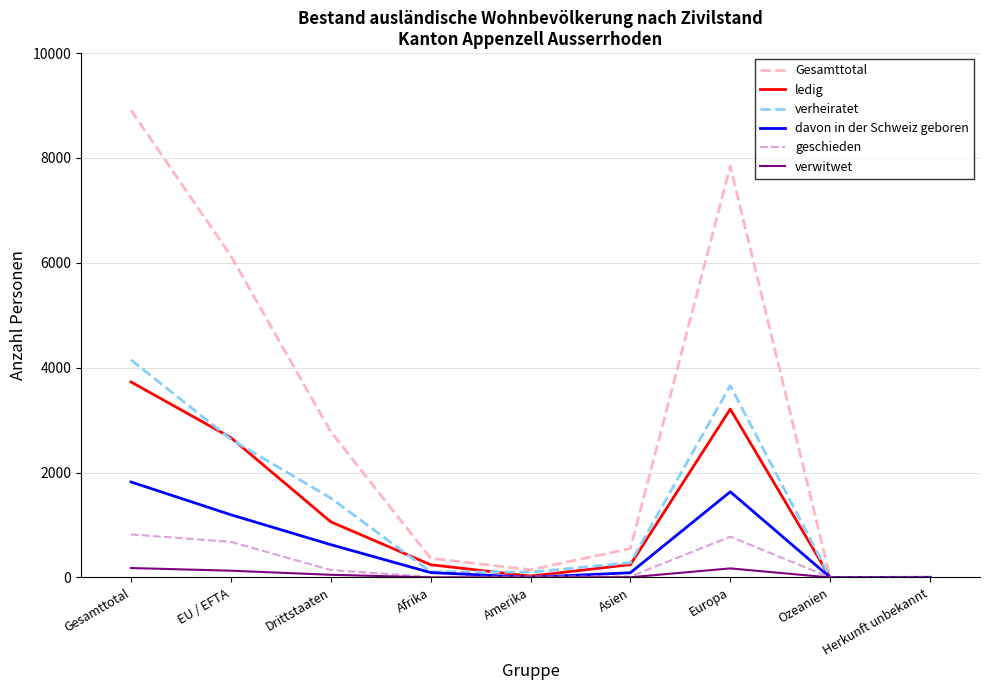

Between Gesamttotal and Asien, which series saw the biggest shift?

Gesamttotal